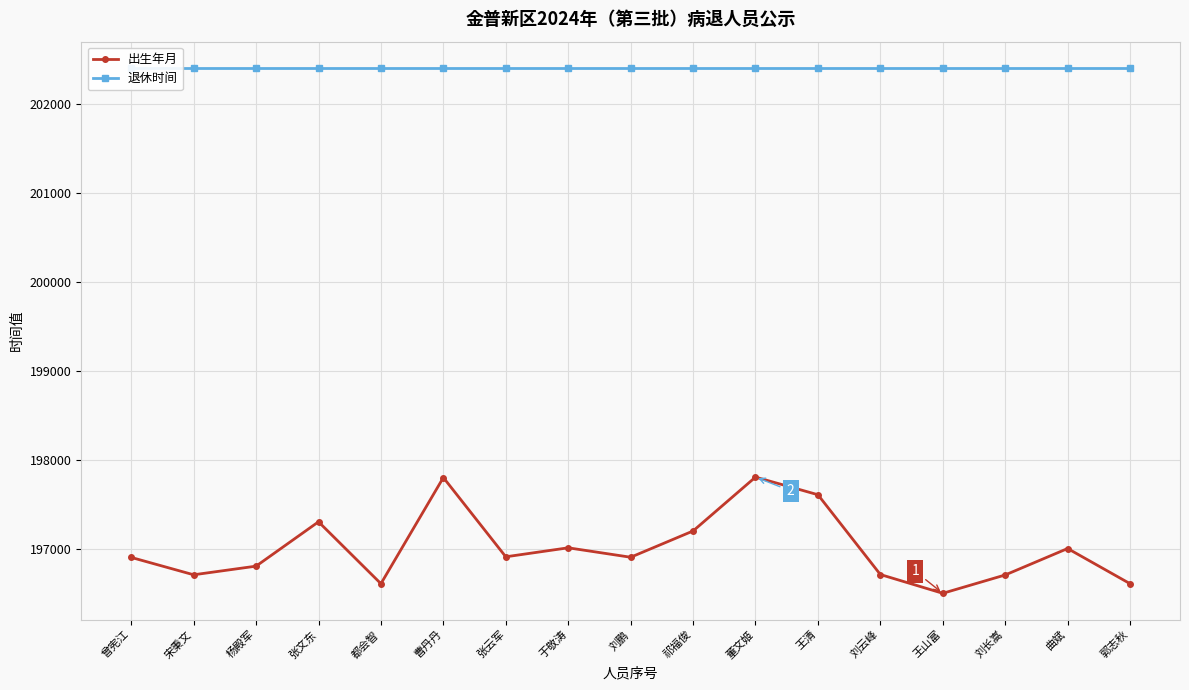

At which label does 退休时间 reach its minimum?

曾宪江